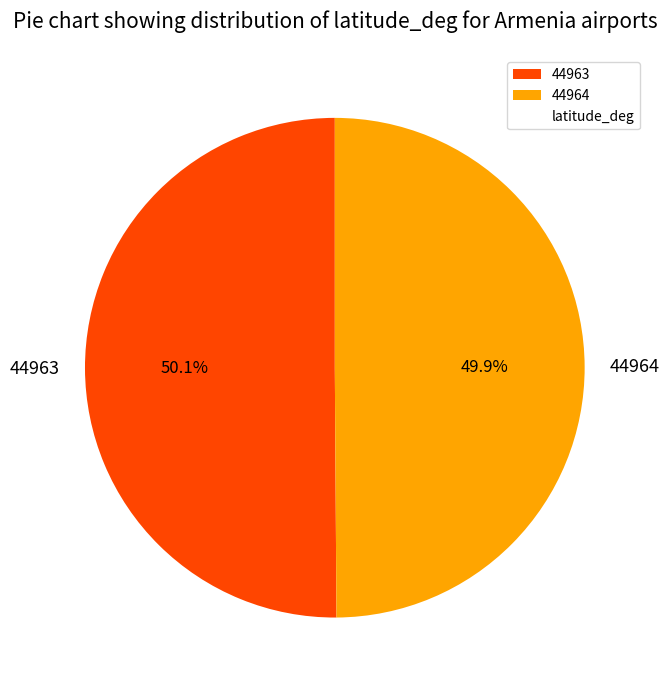

Is there a majority slice in this chart?

Yes